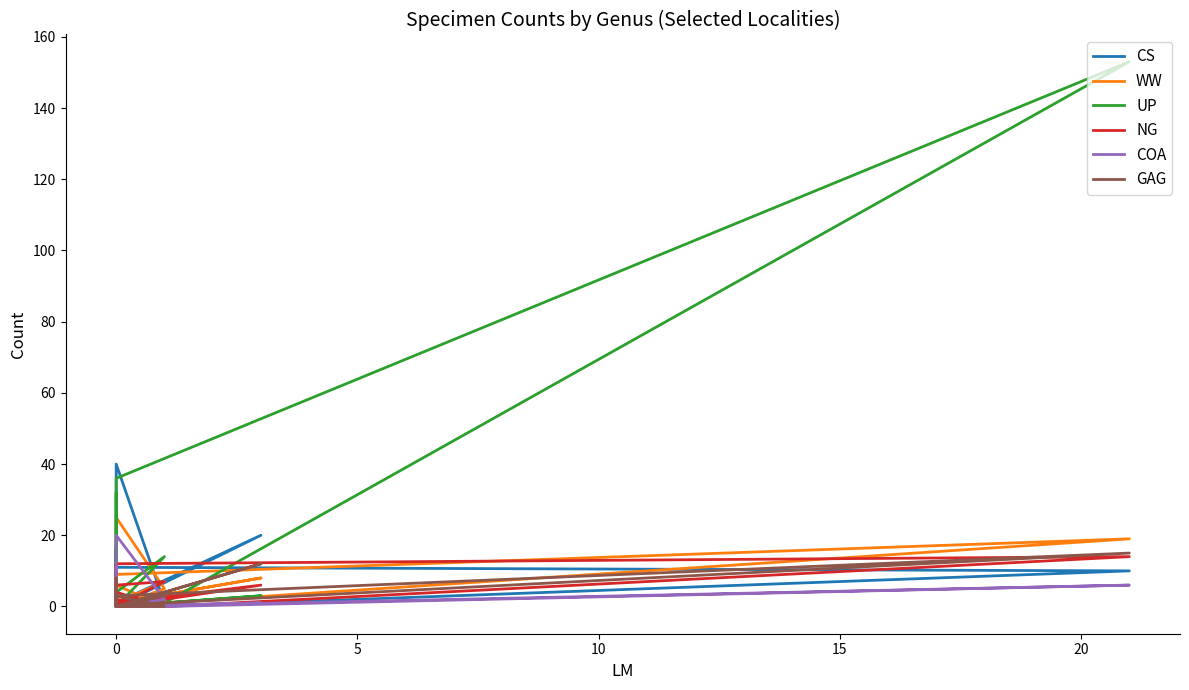

True or false: GAG and COA cross at least once.

False